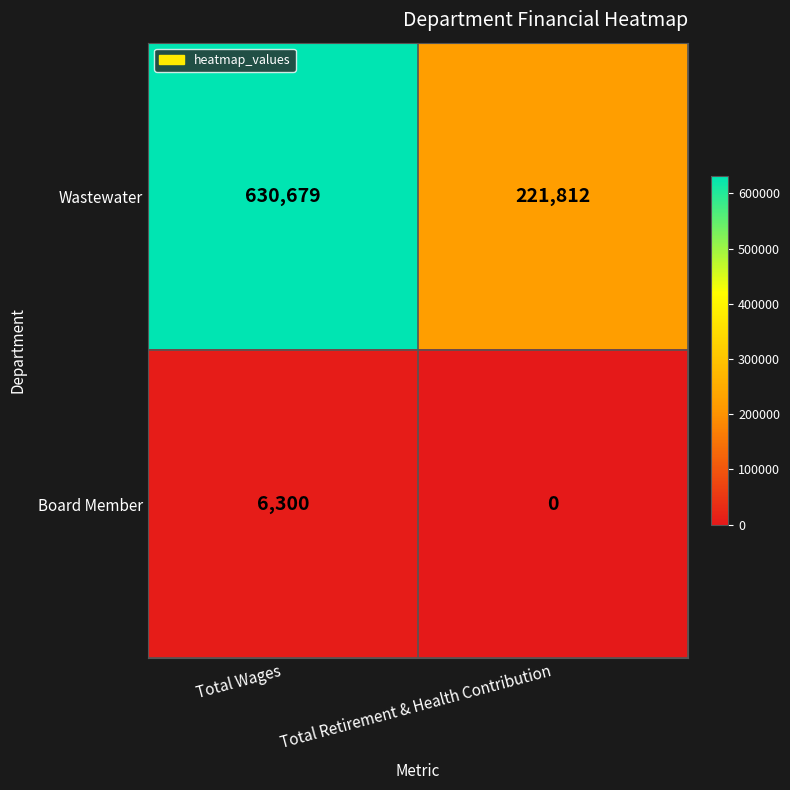

Rank the series at Total Wages from lowest to highest value.

Board Member, Wastewater